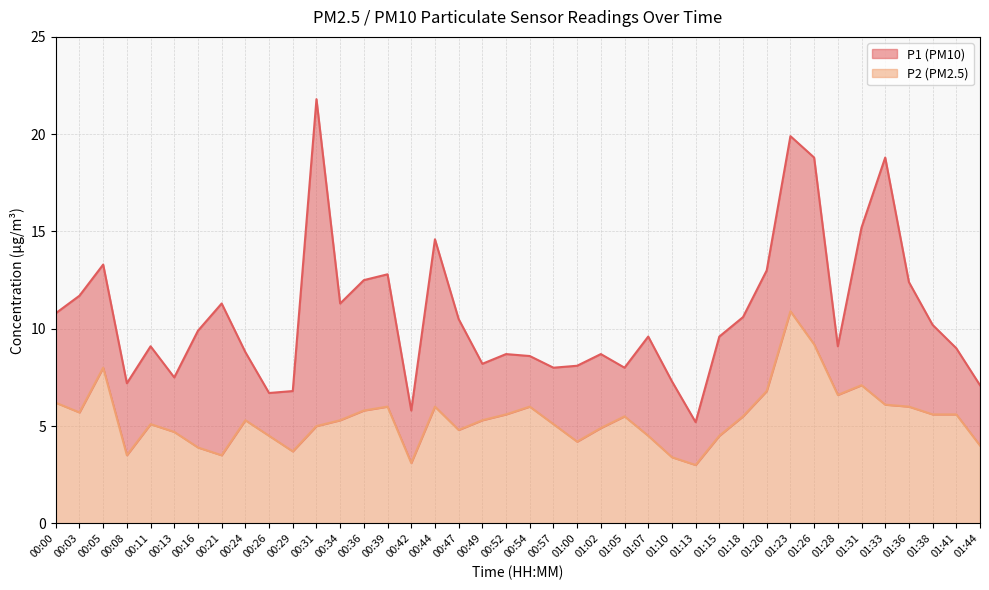

True or false: P2 has more than 0 points higher than both neighbors.

True